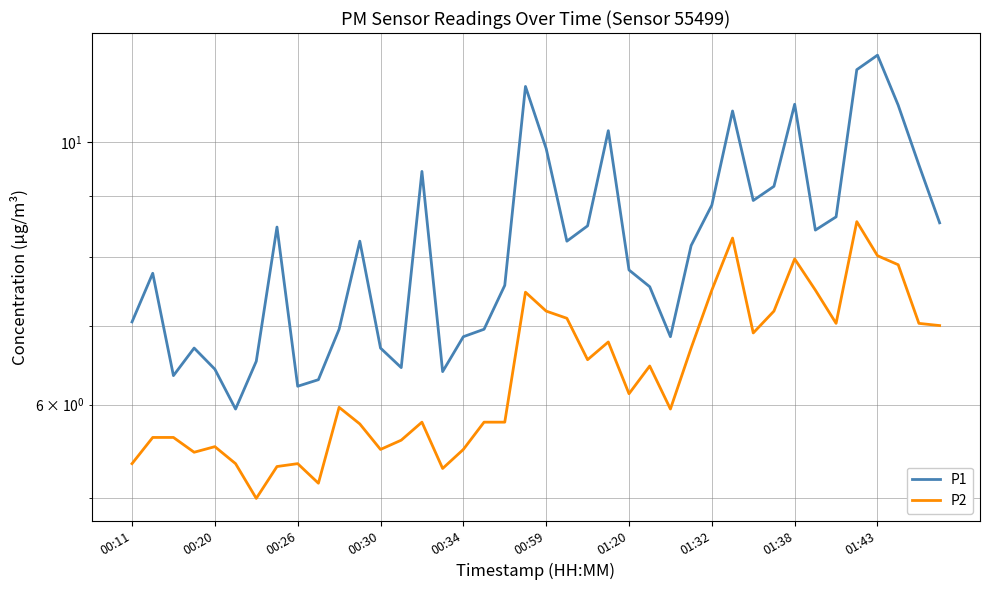

Is this an area chart (filled region under the line)?

No